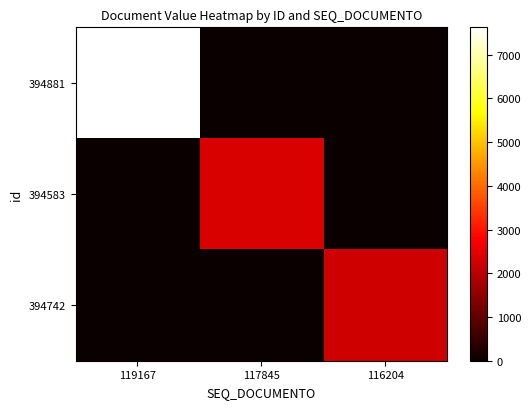

Reading right to left, transcribe all the data shown in this chart.

394881: 116204=0.0	117845=0.0	119167=7624.8
394583: 116204=0.0	117845=2360.0	119167=0.0
394742: 116204=2250.0	117845=0.0	119167=0.0